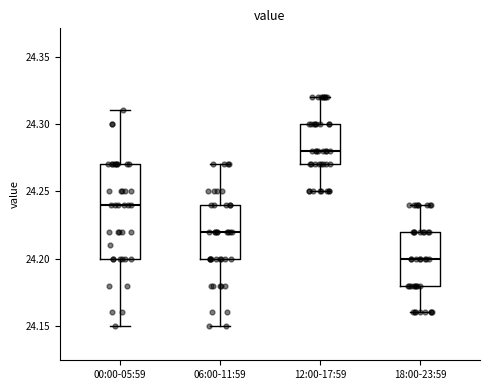

Reading left to right, read every box against the y-axis: the position of its median line, the range the box covers, and the ends of its whiskers. The values are not printed on the chart, so give them approximately, as read against the axis.

00:00-05:59: median 24.24, box 24.20 to 24.27, whiskers 24.15 to 24.31
06:00-11:59: median 24.22, box 24.20 to 24.24, whiskers 24.15 to 24.27
12:00-17:59: median 24.28, box 24.27 to 24.30, whiskers 24.25 to 24.32
18:00-23:59: median 24.20, box 24.18 to 24.22, whiskers 24.16 to 24.24